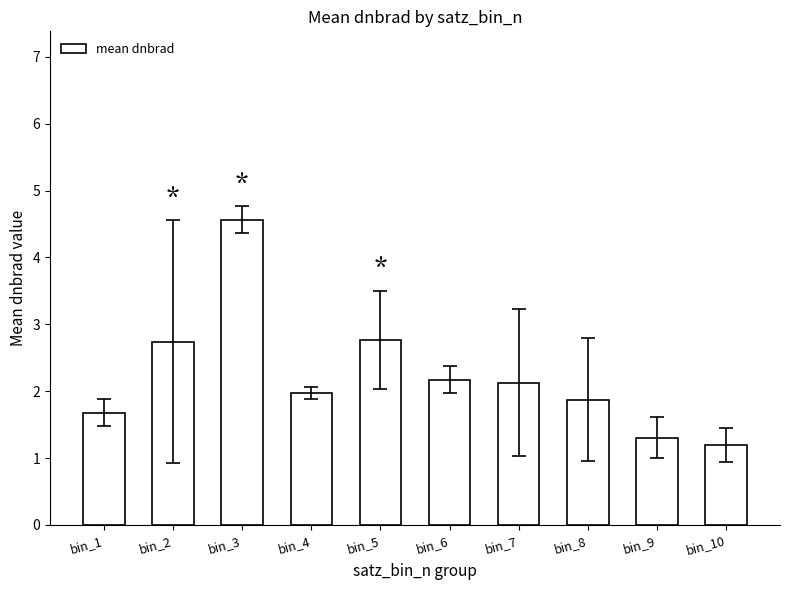

At which category does the chart reach its peak across all series?

bin_3